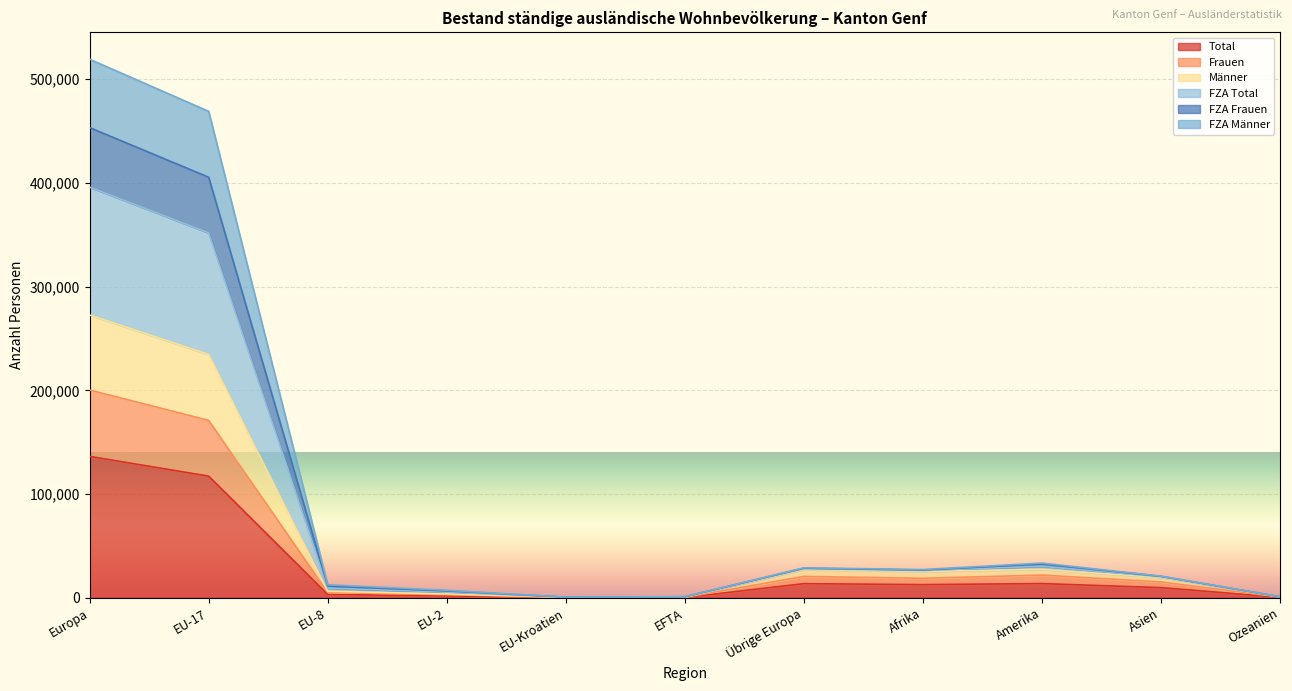

Is it true that FZA Männer equals 29046 at Asien?

False